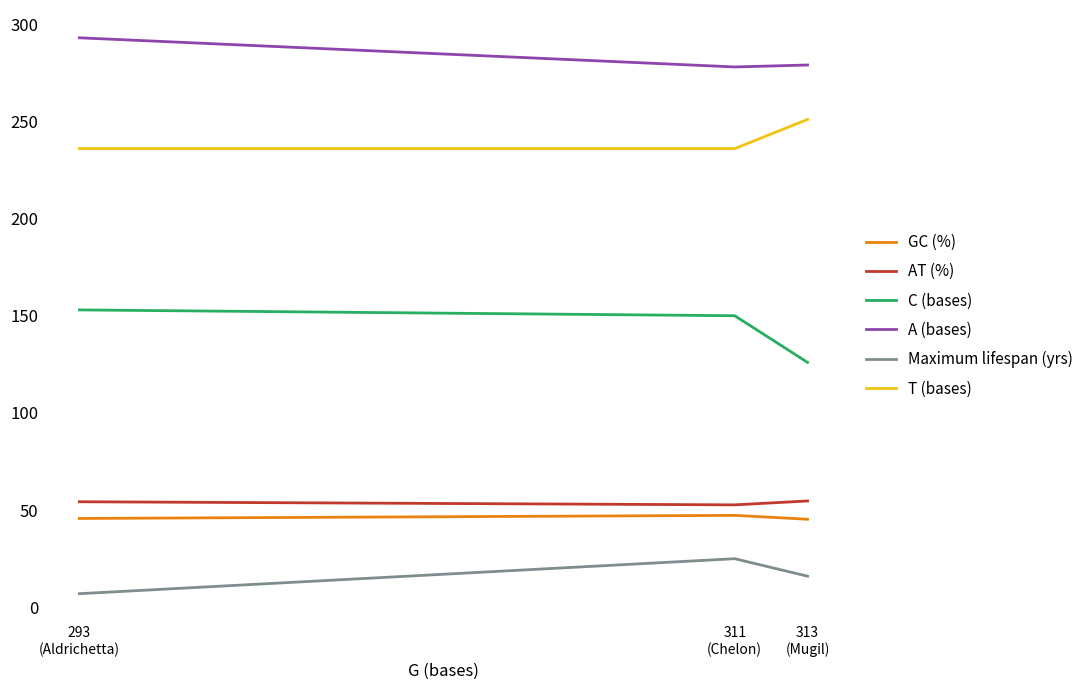

How many lines are shown in the chart?

6